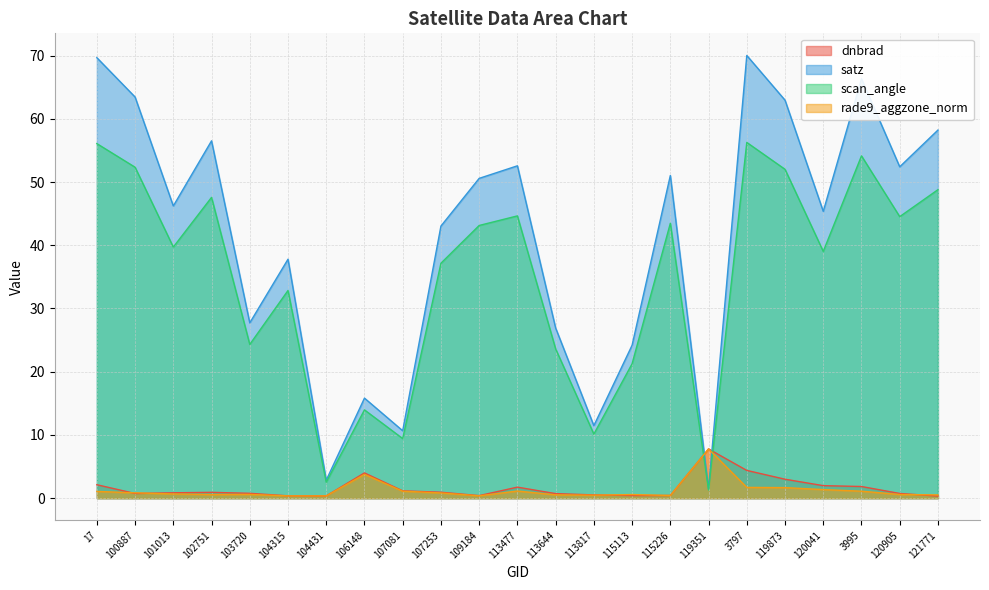

Which series has the largest range (max minus min)?

satz